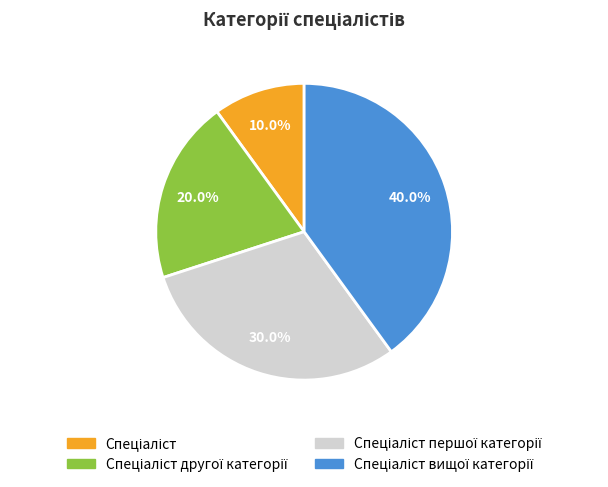

Is there any slice that represents more than half of the pie?

No